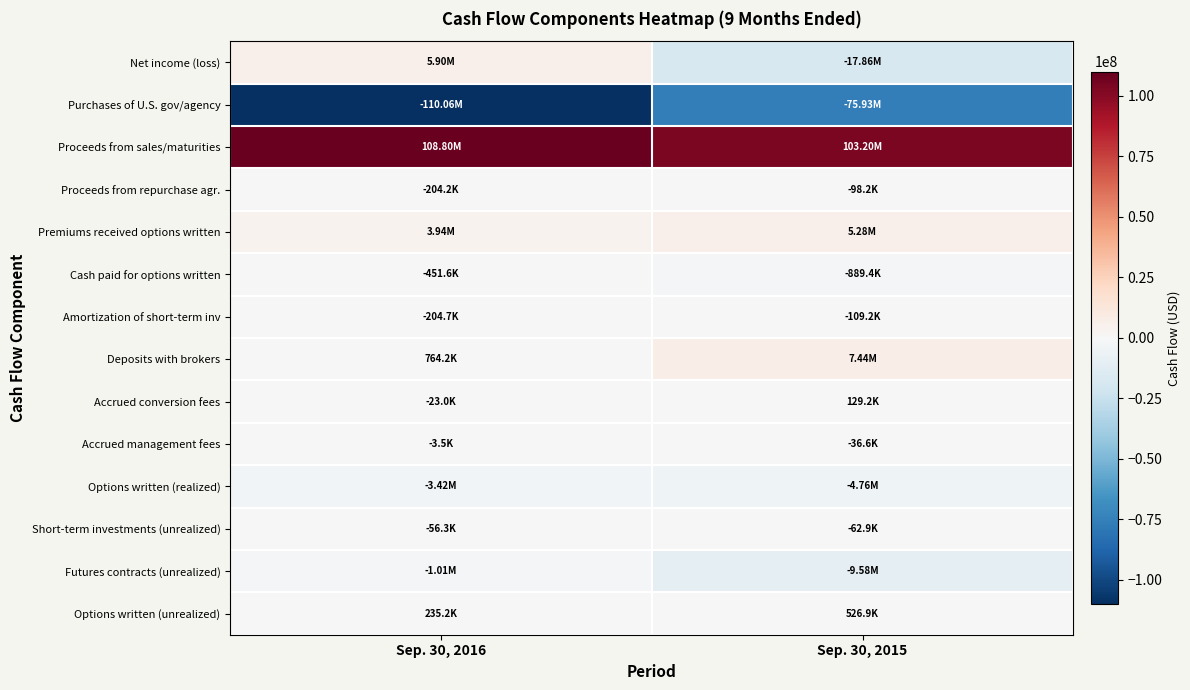

Reading right to left, transcribe all the data shown in this chart.

Net income (loss): Sep. 30, 2015=-17864266	Sep. 30, 2016=5903924
Purchases of U.S. gov/agency: Sep. 30, 2015=-75929831	Sep. 30, 2016=-110058095
Proceeds from sales/maturities: Sep. 30, 2015=103199872	Sep. 30, 2016=108798303
Proceeds from repurchase agr.: Sep. 30, 2015=-98157	Sep. 30, 2016=-204206
Premiums received options written: Sep. 30, 2015=5280496	Sep. 30, 2016=3943367
Cash paid for options written: Sep. 30, 2015=-889382	Sep. 30, 2016=-451554
Amortization of short-term inv: Sep. 30, 2015=-109227	Sep. 30, 2016=-204731
Deposits with brokers: Sep. 30, 2015=7444612	Sep. 30, 2016=764172
Accrued conversion fees: Sep. 30, 2015=129167	Sep. 30, 2016=-22959
Accrued management fees: Sep. 30, 2015=-36585	Sep. 30, 2016=-3492
Options written (realized): Sep. 30, 2015=-4757815	Sep. 30, 2016=-3424004
Short-term investments (unrealized): Sep. 30, 2015=-62932	Sep. 30, 2016=-56294
Futures contracts (unrealized): Sep. 30, 2015=-9579059	Sep. 30, 2016=-1014870
Options written (unrealized): Sep. 30, 2015=526920	Sep. 30, 2016=235217